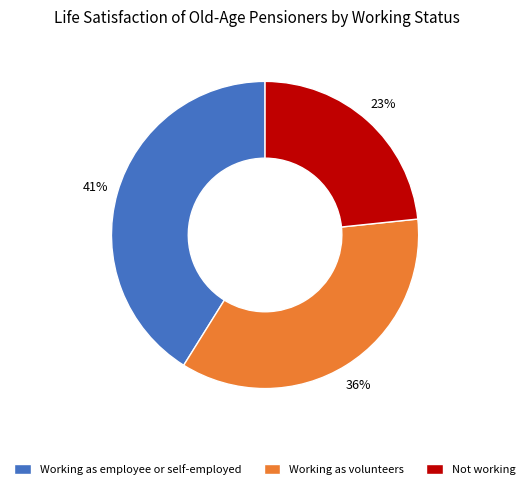

Combined, do Working as employee or self-employed and Not working account for over 50%?

Yes